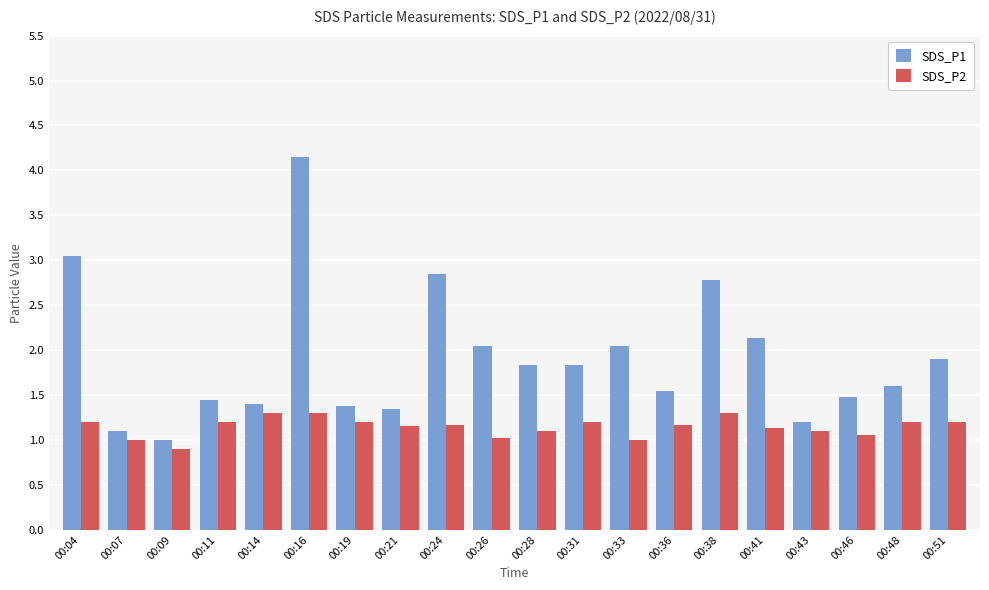

What is the lowest value of the SDS_P2 series?

0.9